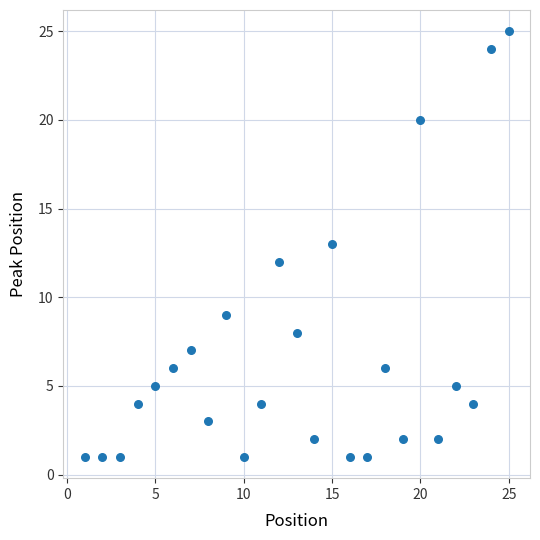

What is the range of Y values (max minus min)?

24